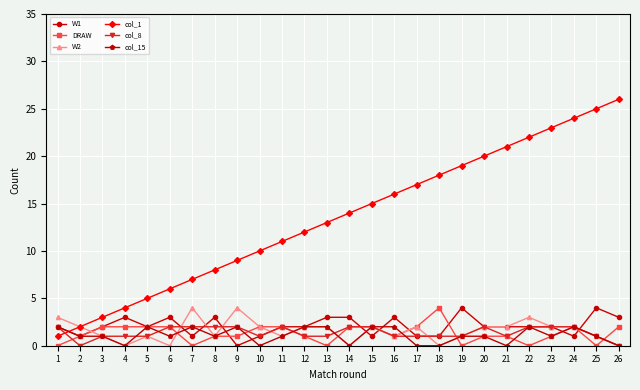

What is the difference between the maximum and minimum values in the DRAW series?

4